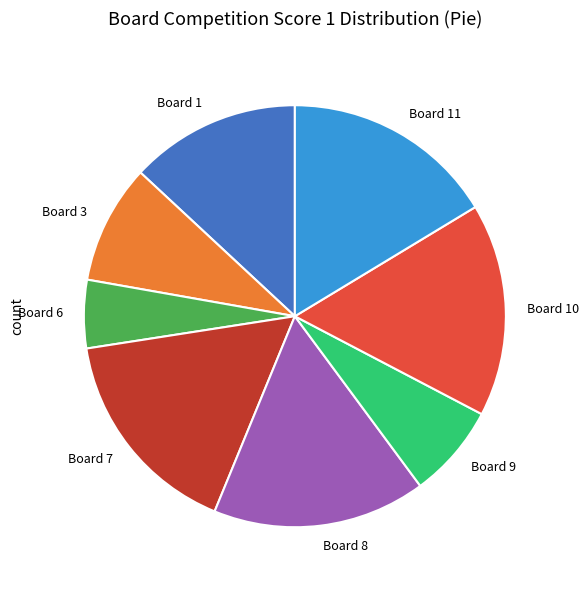

Do Board 3 and Board 11 together represent more than half of the pie?

No